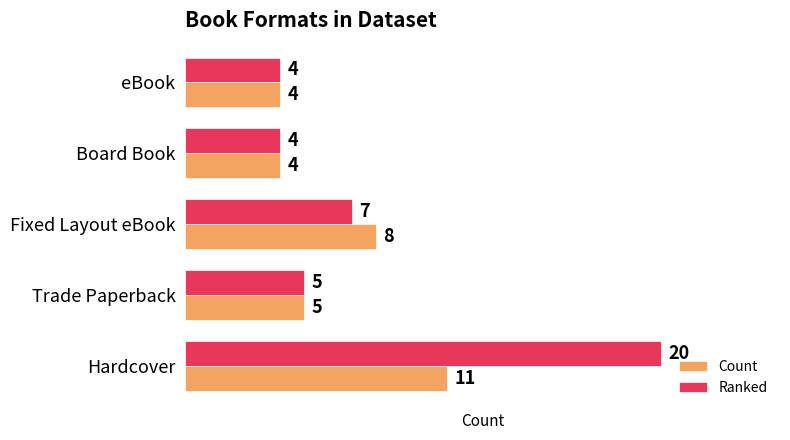

True or false: Ranked has a value of 4 at eBook.

True